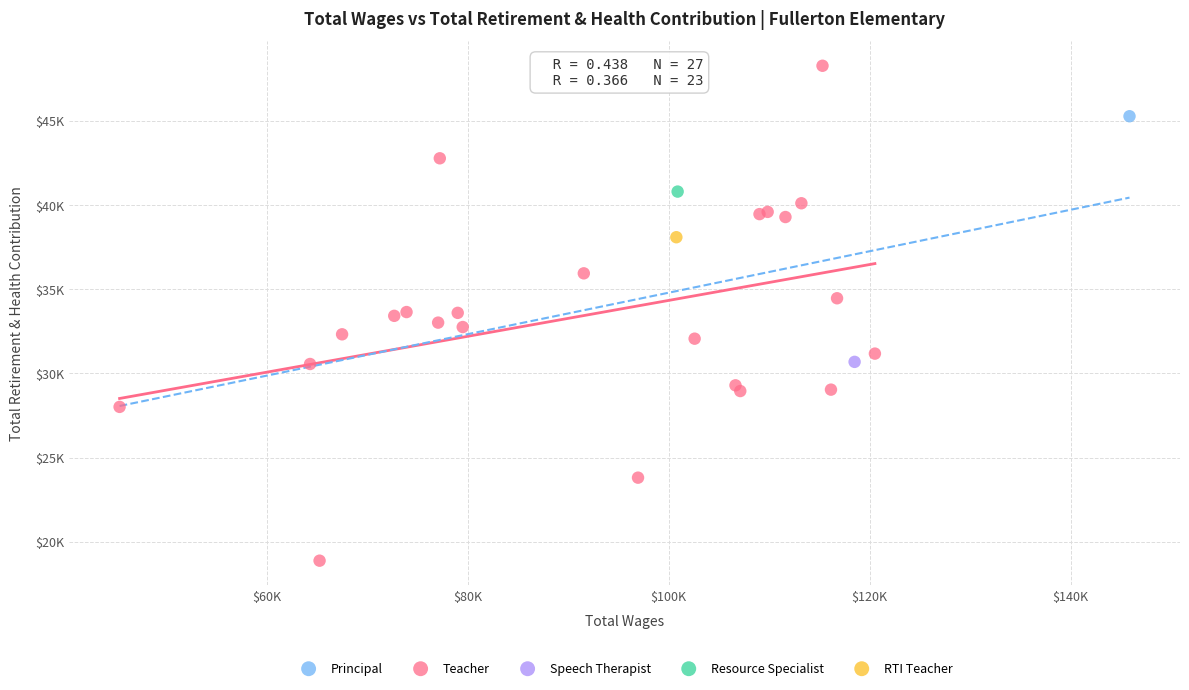

What are all the series names shown in the legend?

Principal, Teacher, Speech Therapist, Resource Specialist, RTI Teacher